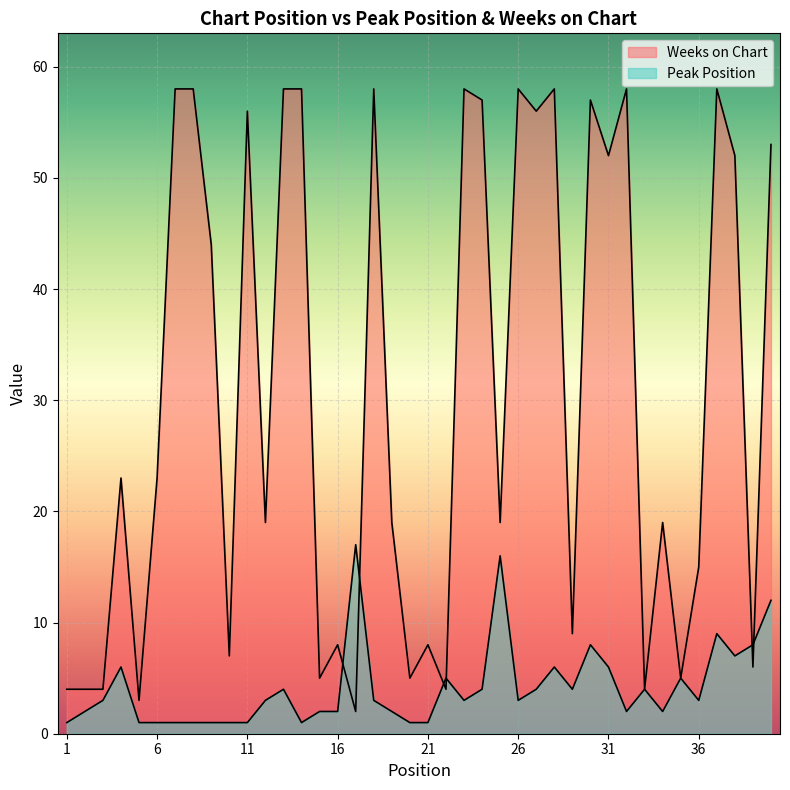

At which category does Peak Position reach its first local peak?

4